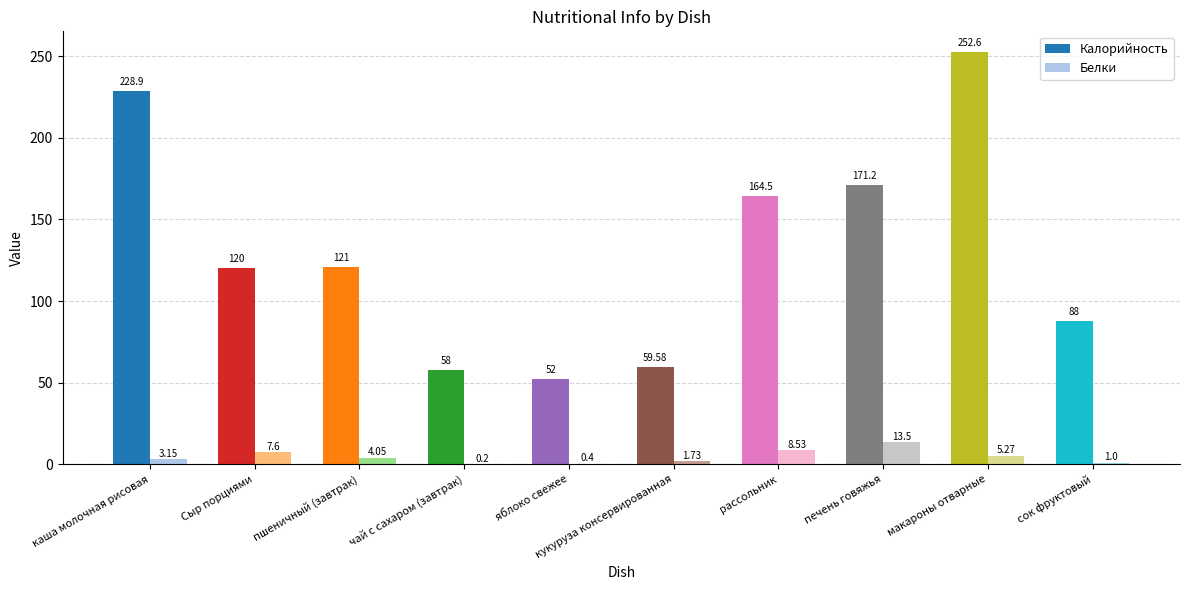

Which series changed the most between рассольник and сок фруктовый?

Калорийность